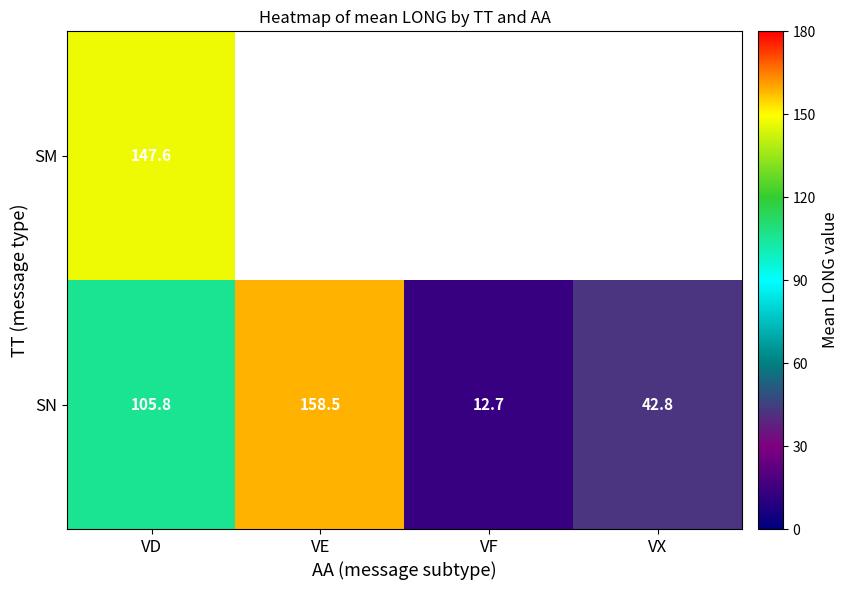

What is the total value across all series at VD?

253.4